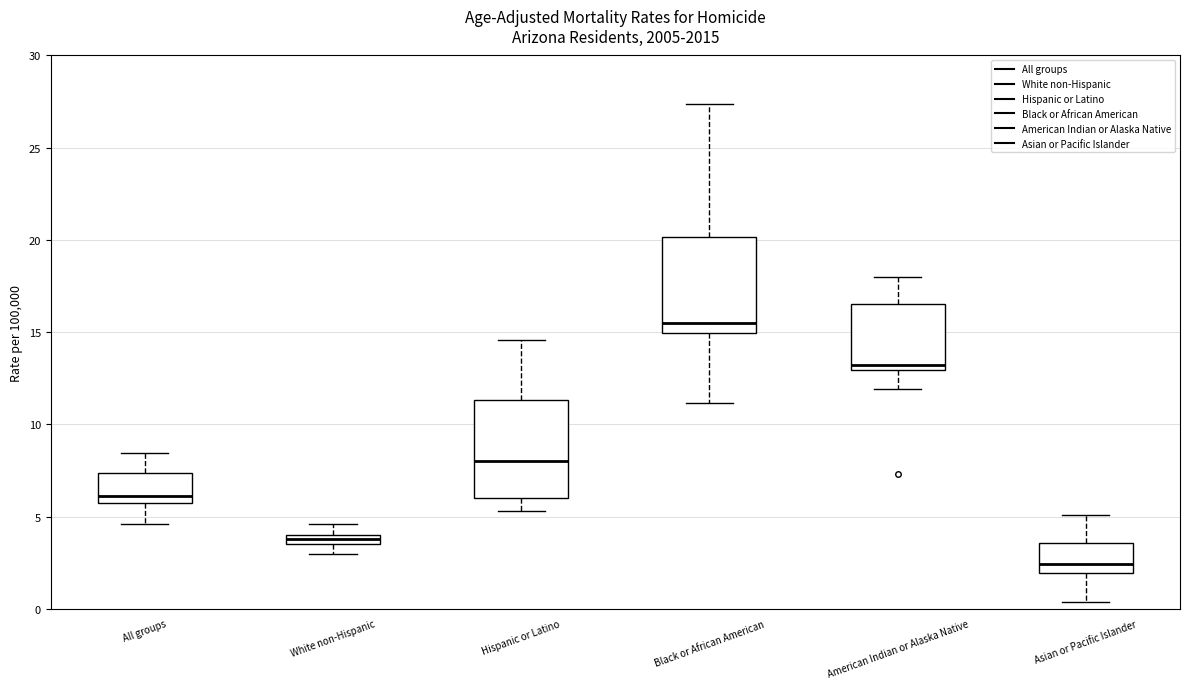

Which box has the lowest median line?

Asian or Pacific Islander